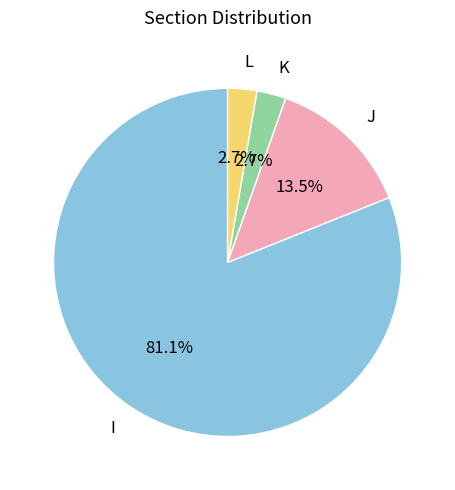

To the nearest percent, what is the average slice percentage?

25%